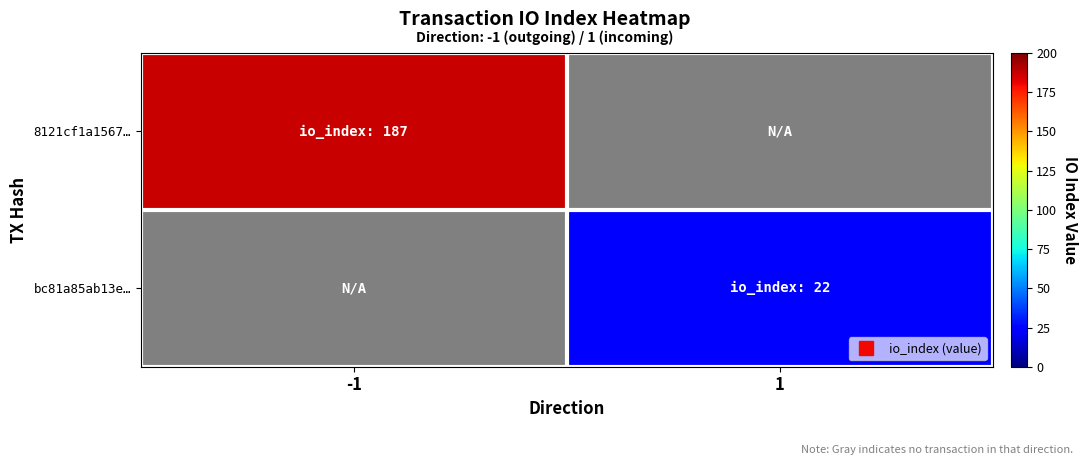

What is the lowest value of the 8121cf1a1567… series?

187.0